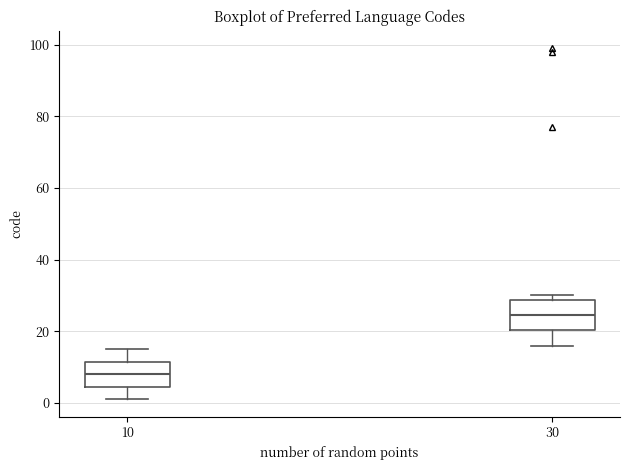

Reading left to right, read every box against the y-axis: the position of its median line, the range the box covers, and the ends of its whiskers. The values are not printed on the chart, so give them approximately, as read against the axis.

10: median 8, box 4 to 12, whiskers 2 to 16
30: median 24, box 20 to 28, whiskers 16 to 30